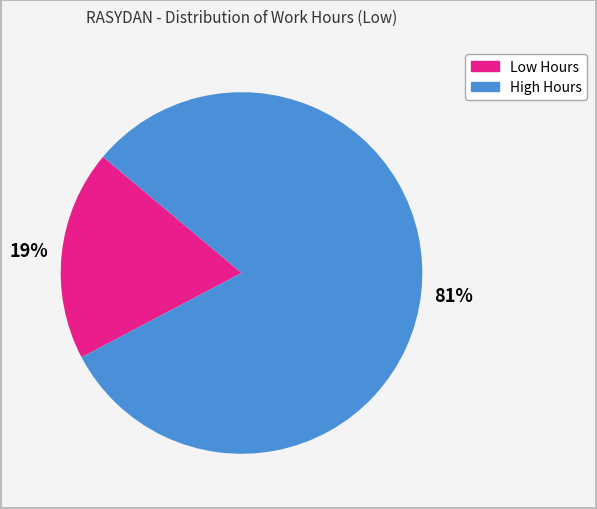

Is there a majority slice in this chart?

Yes